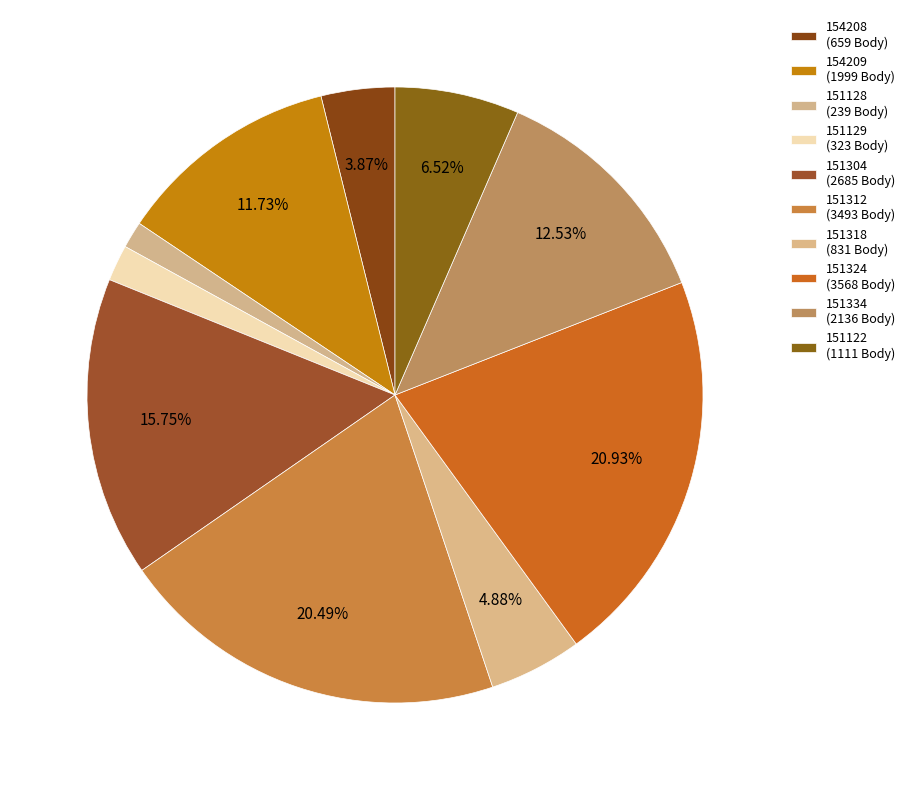

The 151122 slice represents 7% of the pie. True or false?

True